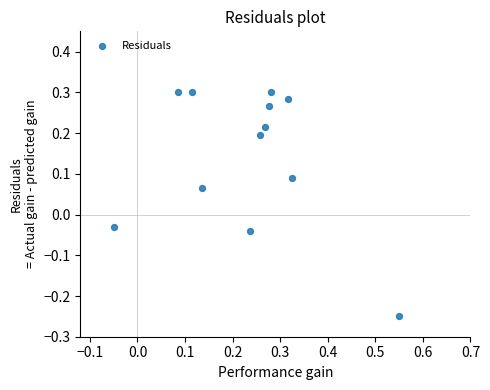

What is the range of Y values (max minus min)?

0.6